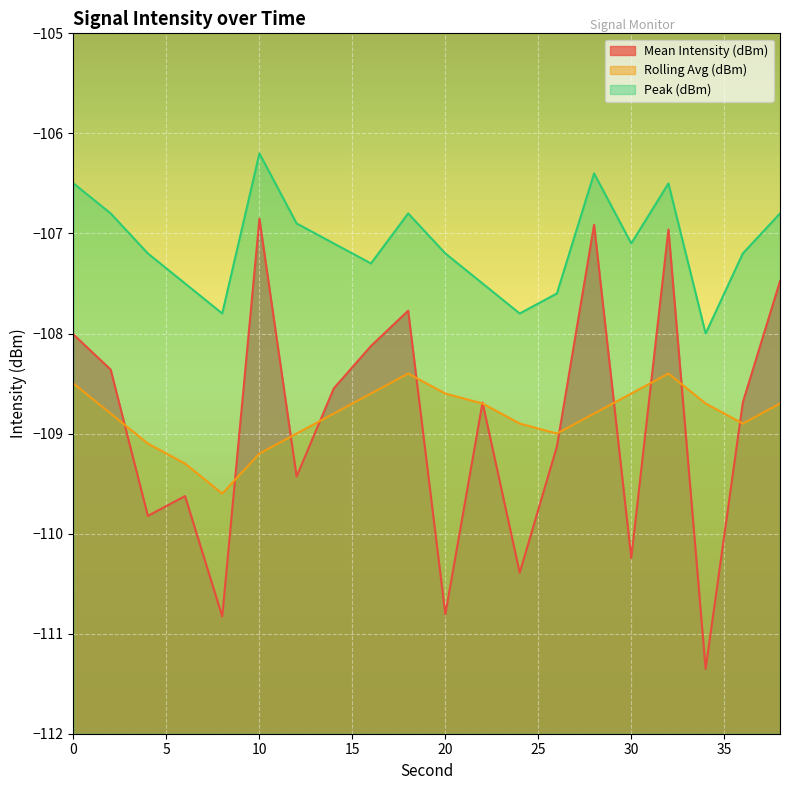

What value does the Rolling Avg (dBm) series have at 30?

-108.6